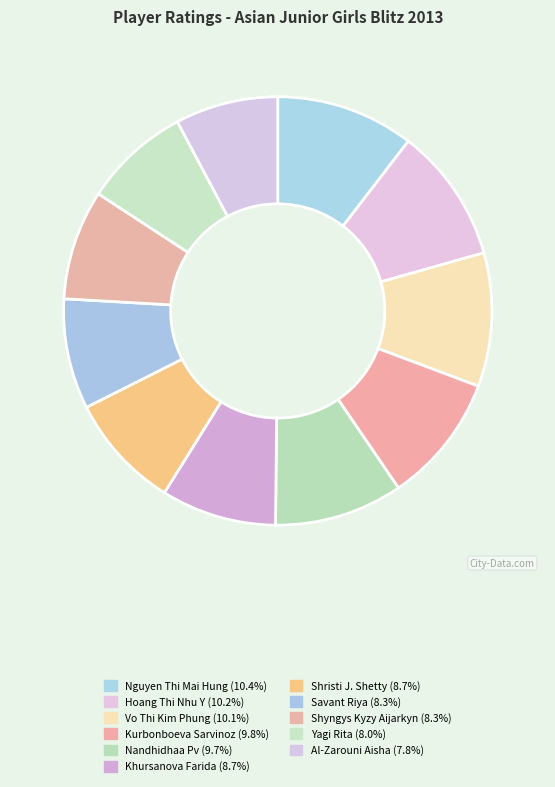

Count the number of slices in the pie.

11